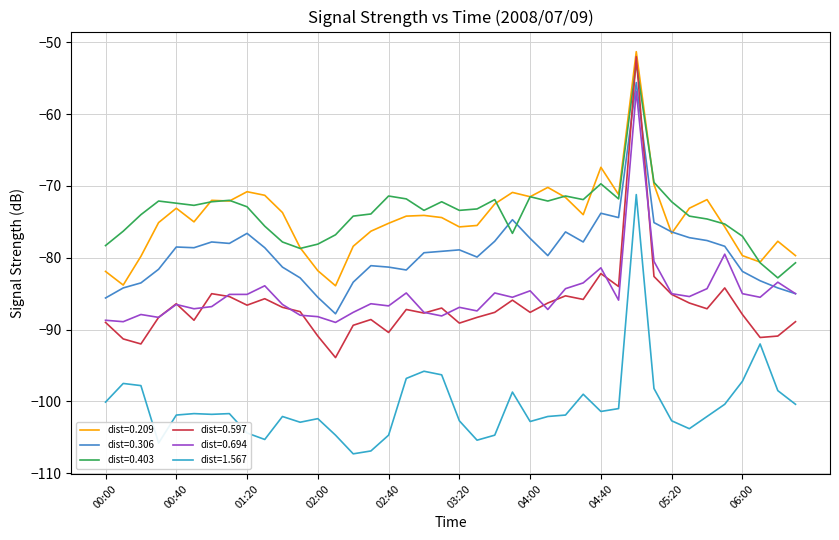

How many lines are shown in the chart?

6